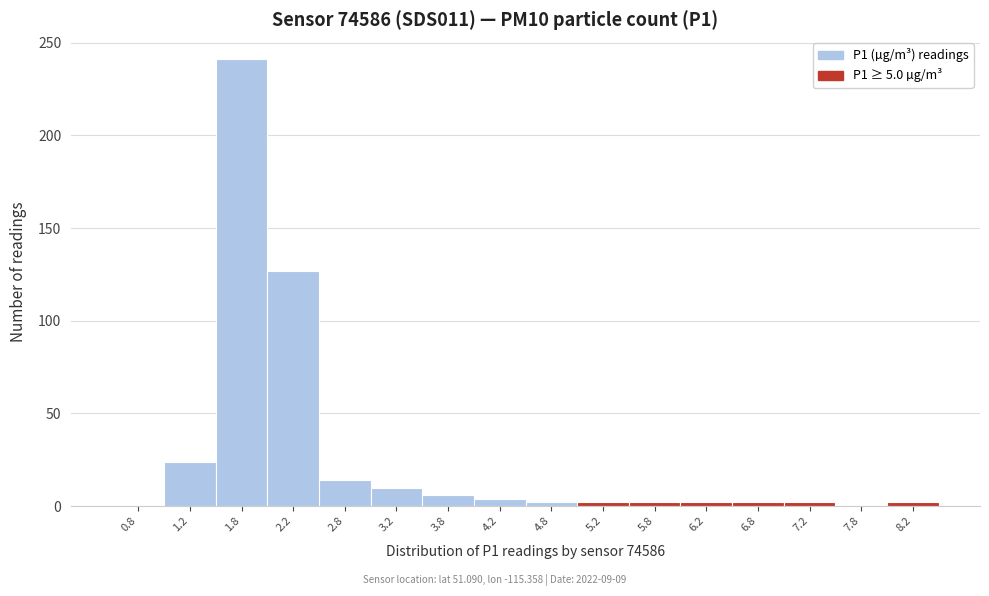

Which range on the x-axis has the tallest bar?

1.5 to 2.0